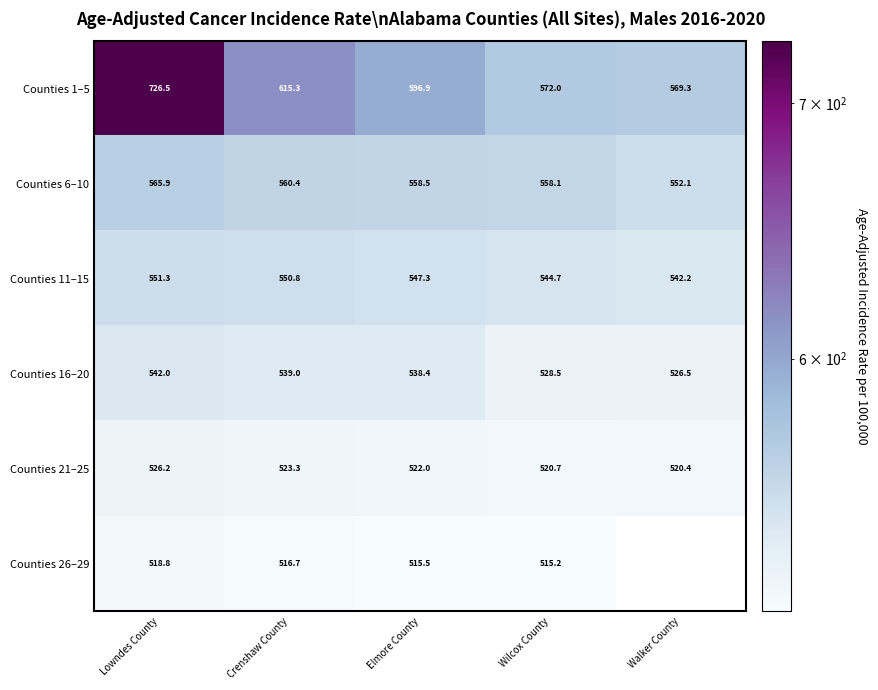

Is the value of Counties 16–20 at Lowndes County greater than the value of Counties 1–5 at Wilcox County?

No